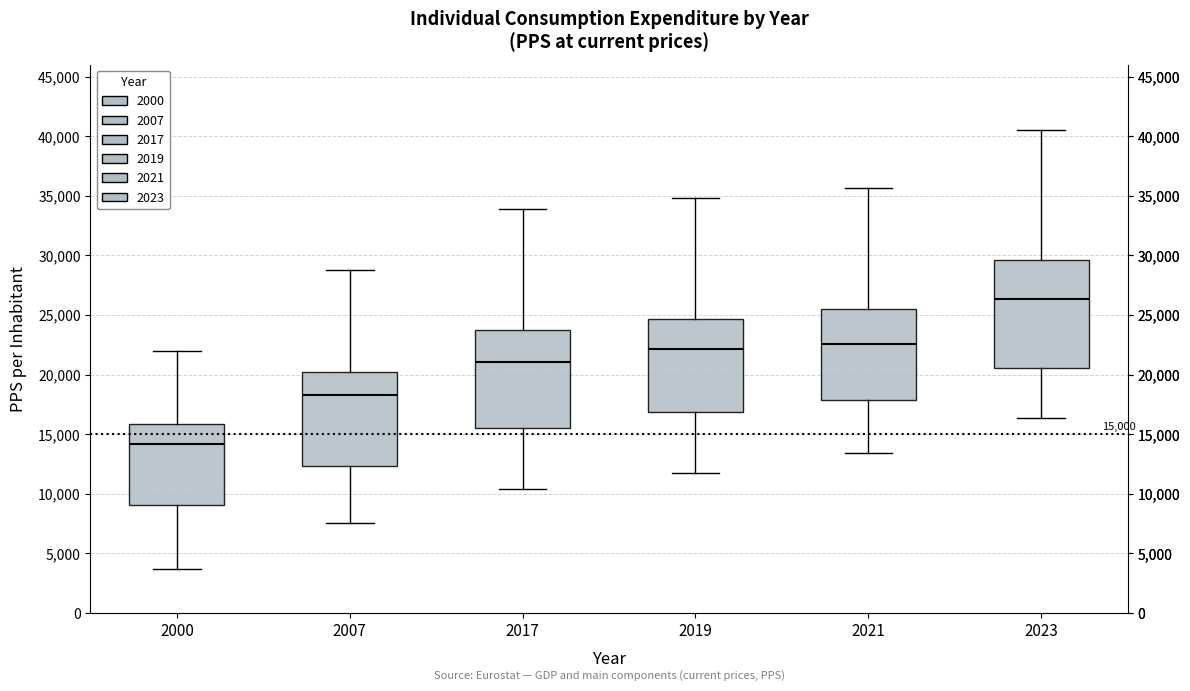

Which box has the lowest median line?

2000